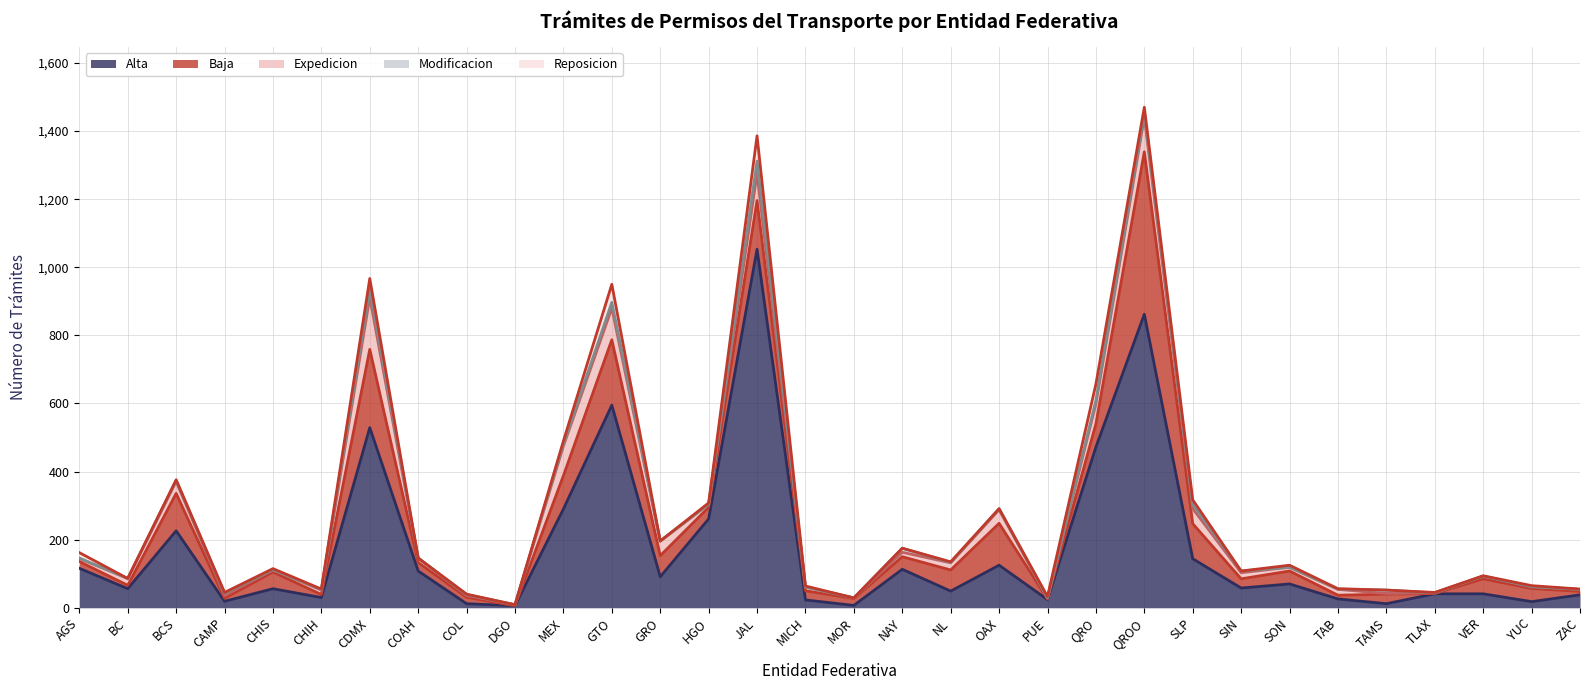

Which label corresponds to the largest value in the chart?

JAL